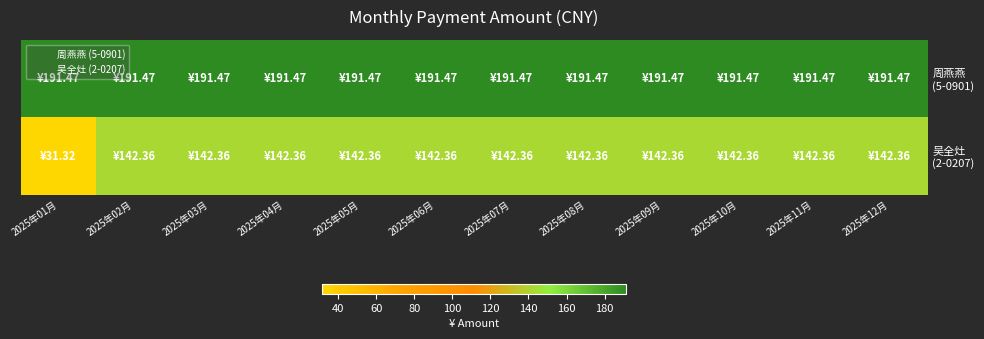

At which category is the sum across all series the highest?

2025年02月